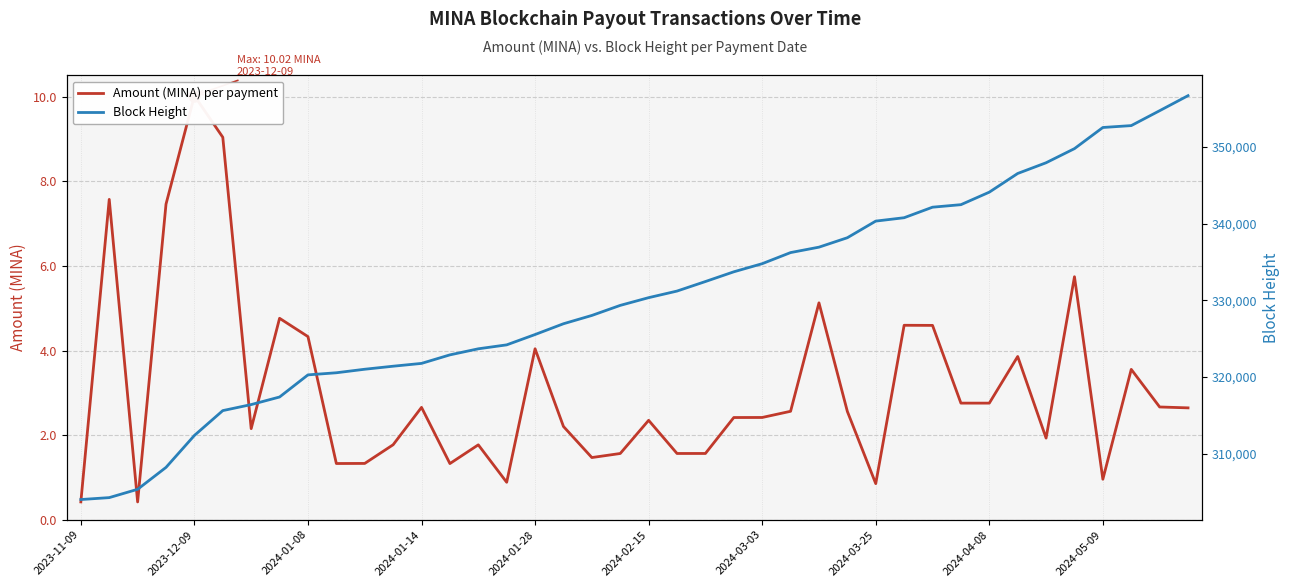

Rank the series by their maximum value, from highest to lowest.

Block Height, Amount (MINA) per payment